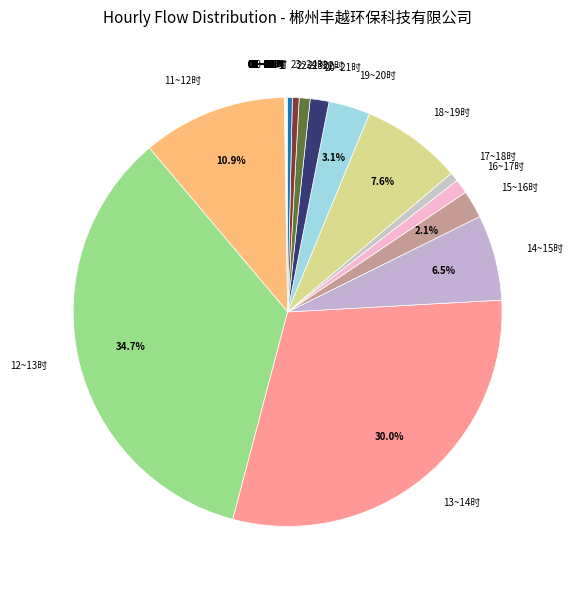

Is the sum of 12~13时 and 20~21时 greater than half?

No